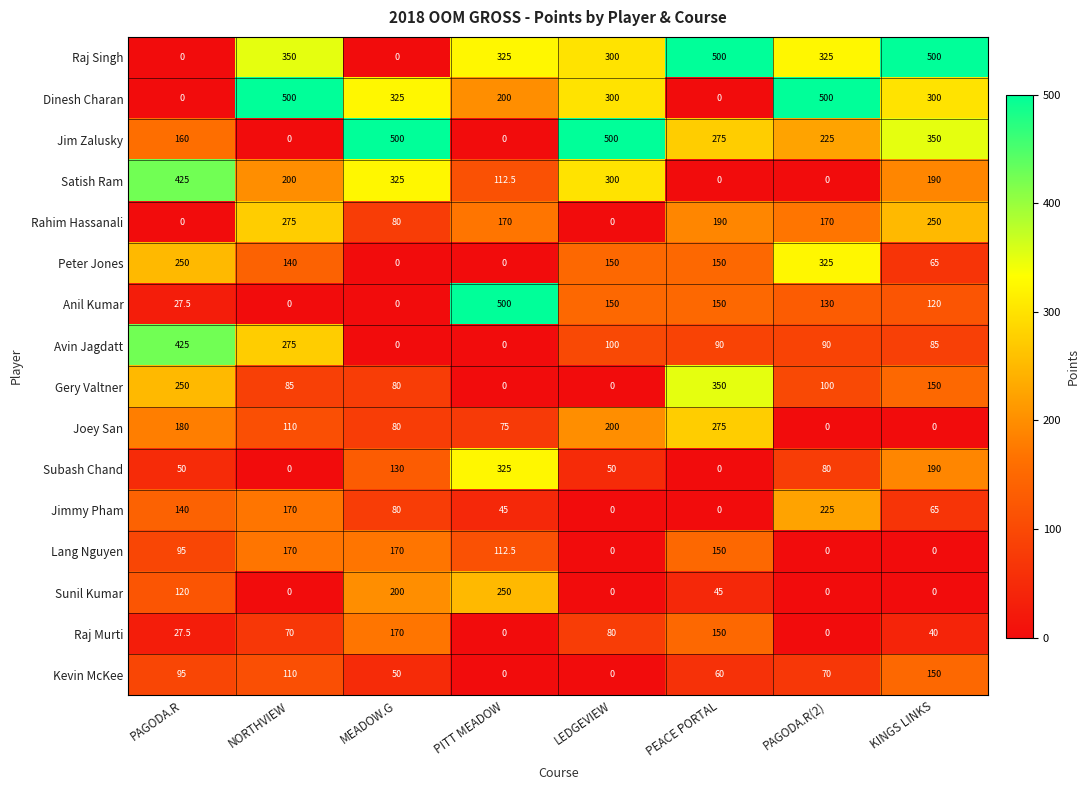

What is the spread (max minus min) of values at PITT MEADOW?

500.0